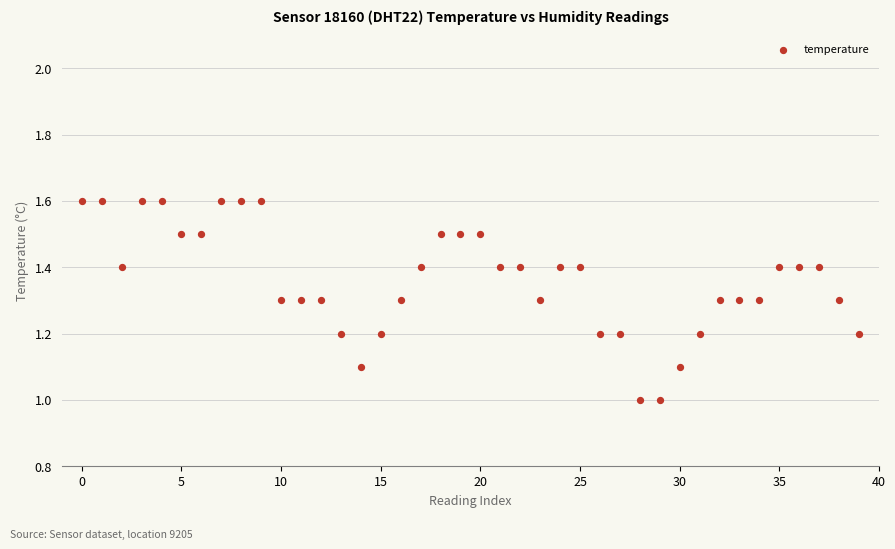

What is the range of Y values (max minus min)?

0.6